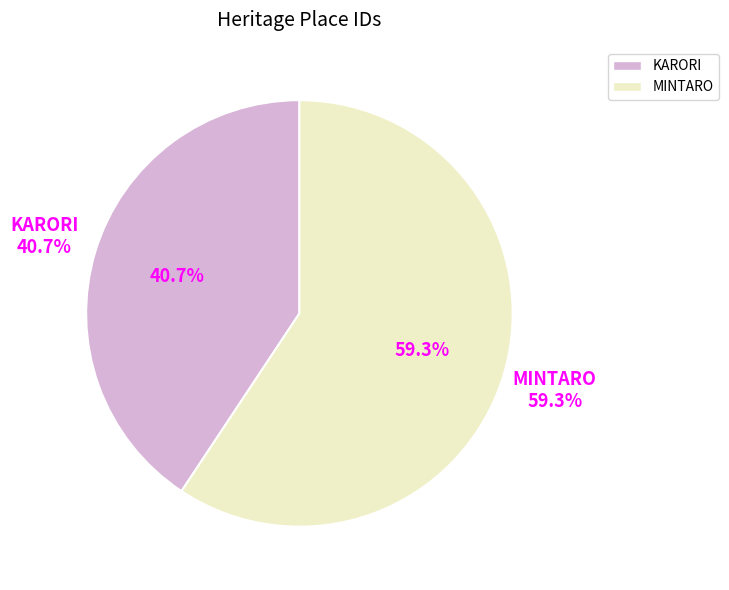

Is MINTARO the majority of the pie?

Yes